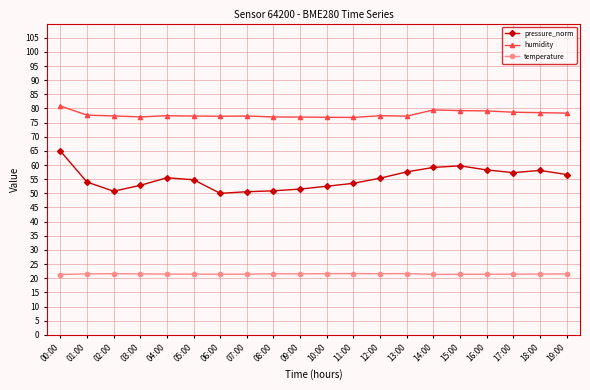

Which series has the largest range (max minus min)?

pressure_norm